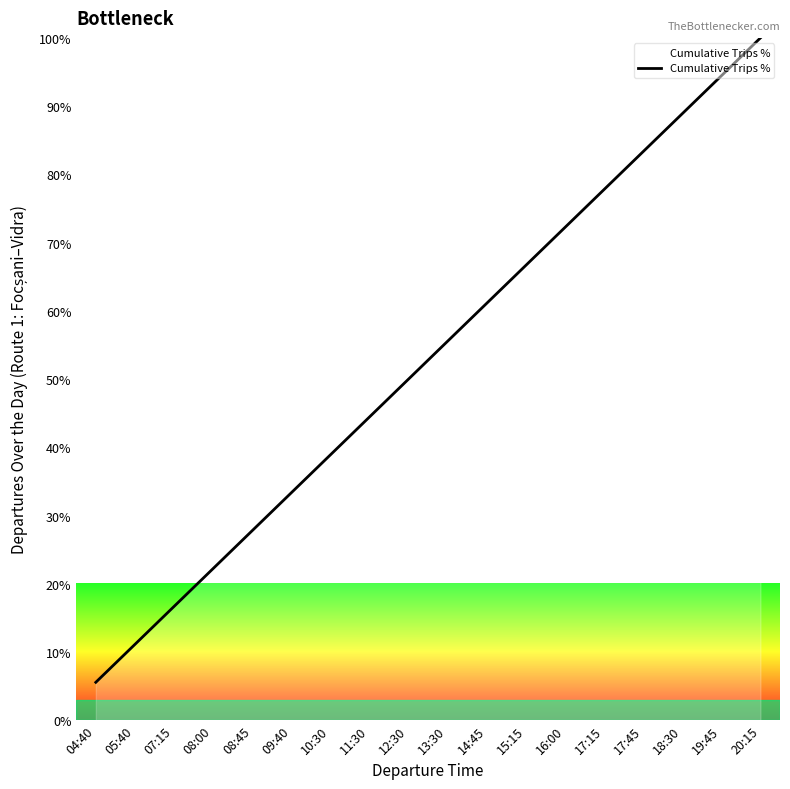

Reading right to left, what are all the values shown in this chart?

100.0	94.4	88.9	83.3	77.8	72.2	66.7	61.1	55.6	50.0	44.4	38.9	33.3	27.8	22.2	16.7	11.1	5.6